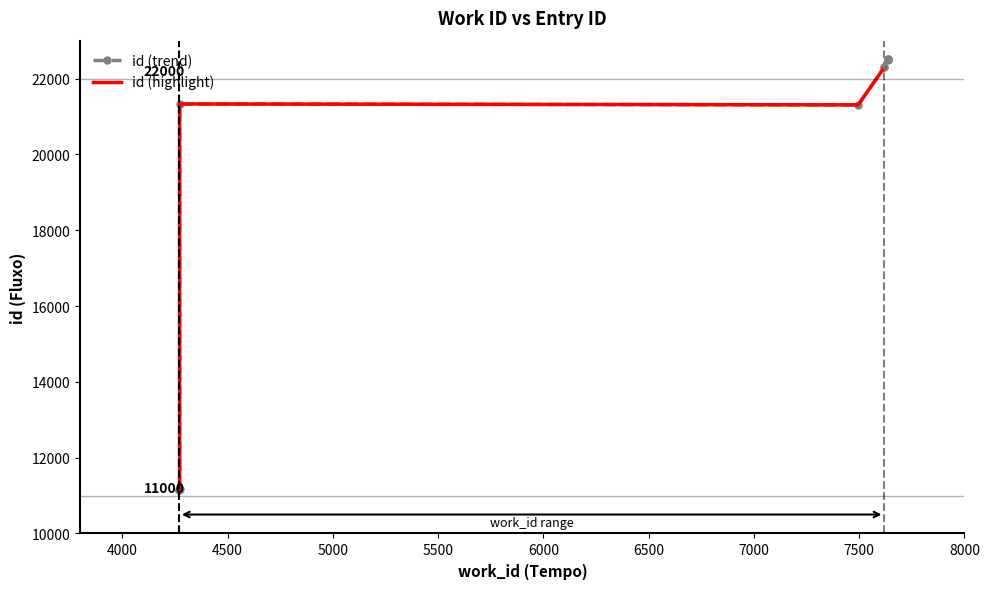

What is the value of the 7th point from the left?

22294